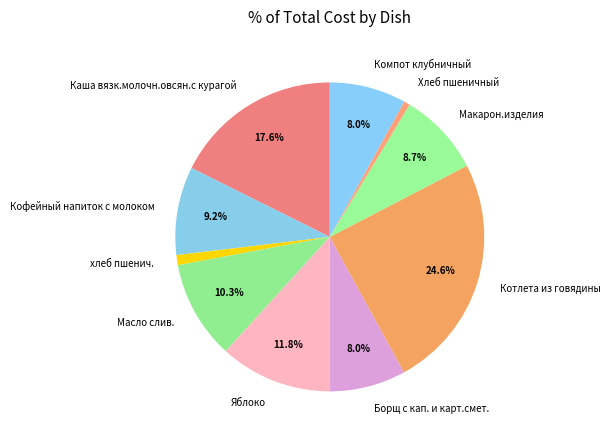

What is the ratio of the value at Котлета из говядины to the value at Каша вязк.молочн.овсян.с курагой?

1.4